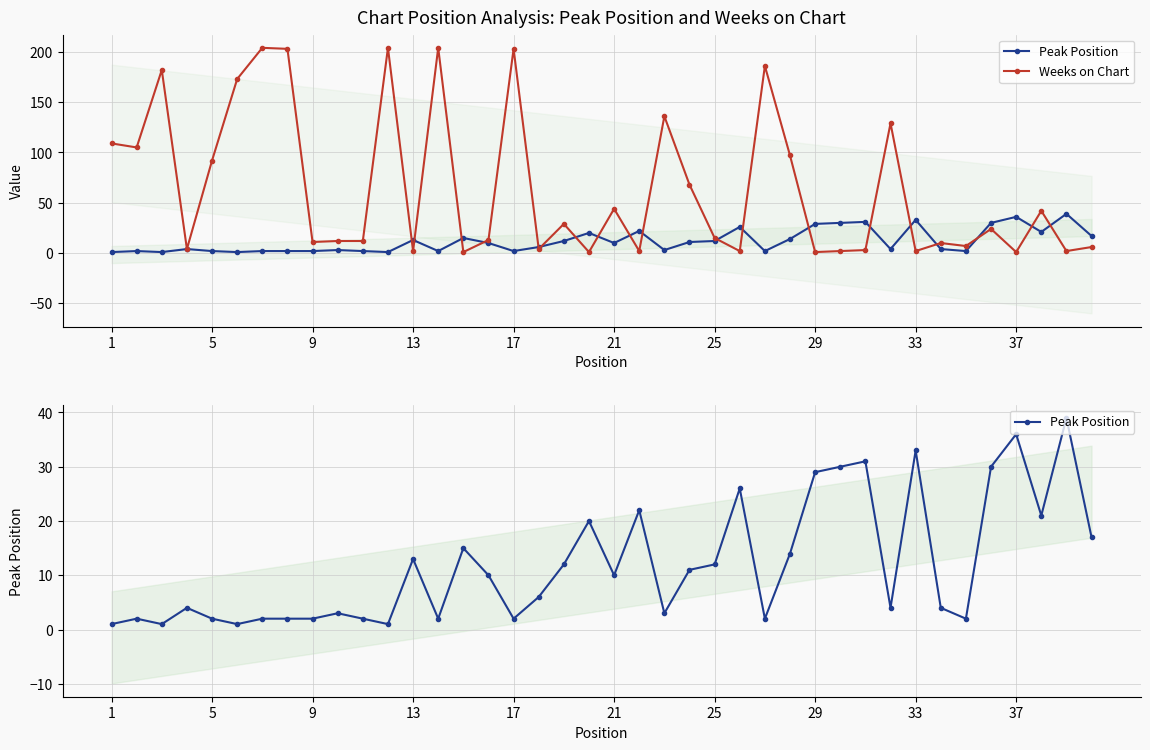

Rank the series by their average value, from lowest to highest.

Peak Position, Weeks on Chart